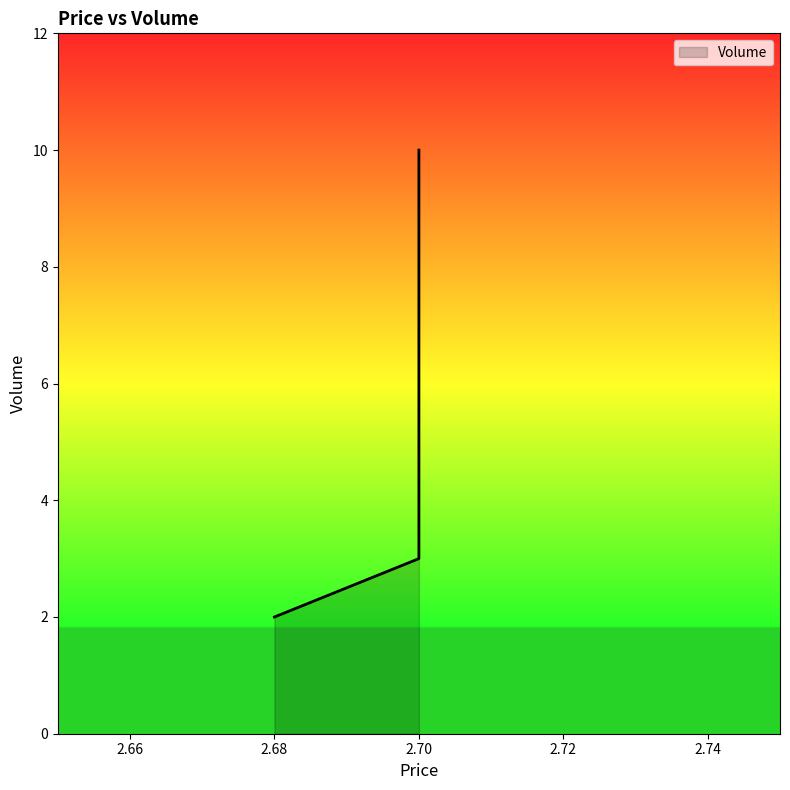

Rank the categories by value from lowest to highest.

2.68, 2.7, 2.7